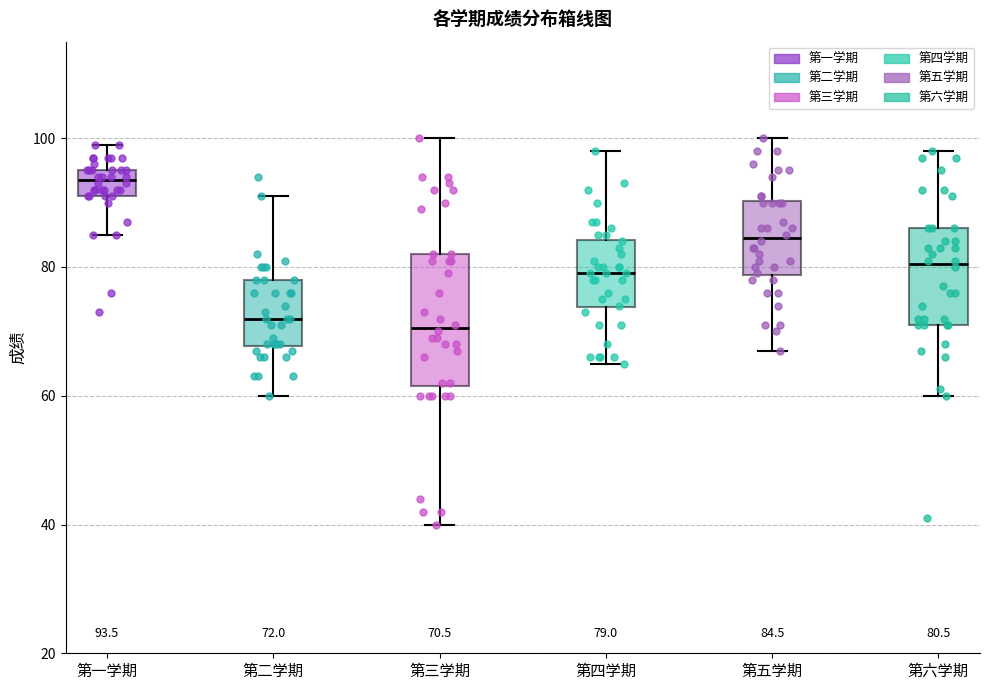

Comparing the boxes themselves (not the whiskers), which one is the tallest?

第三学期